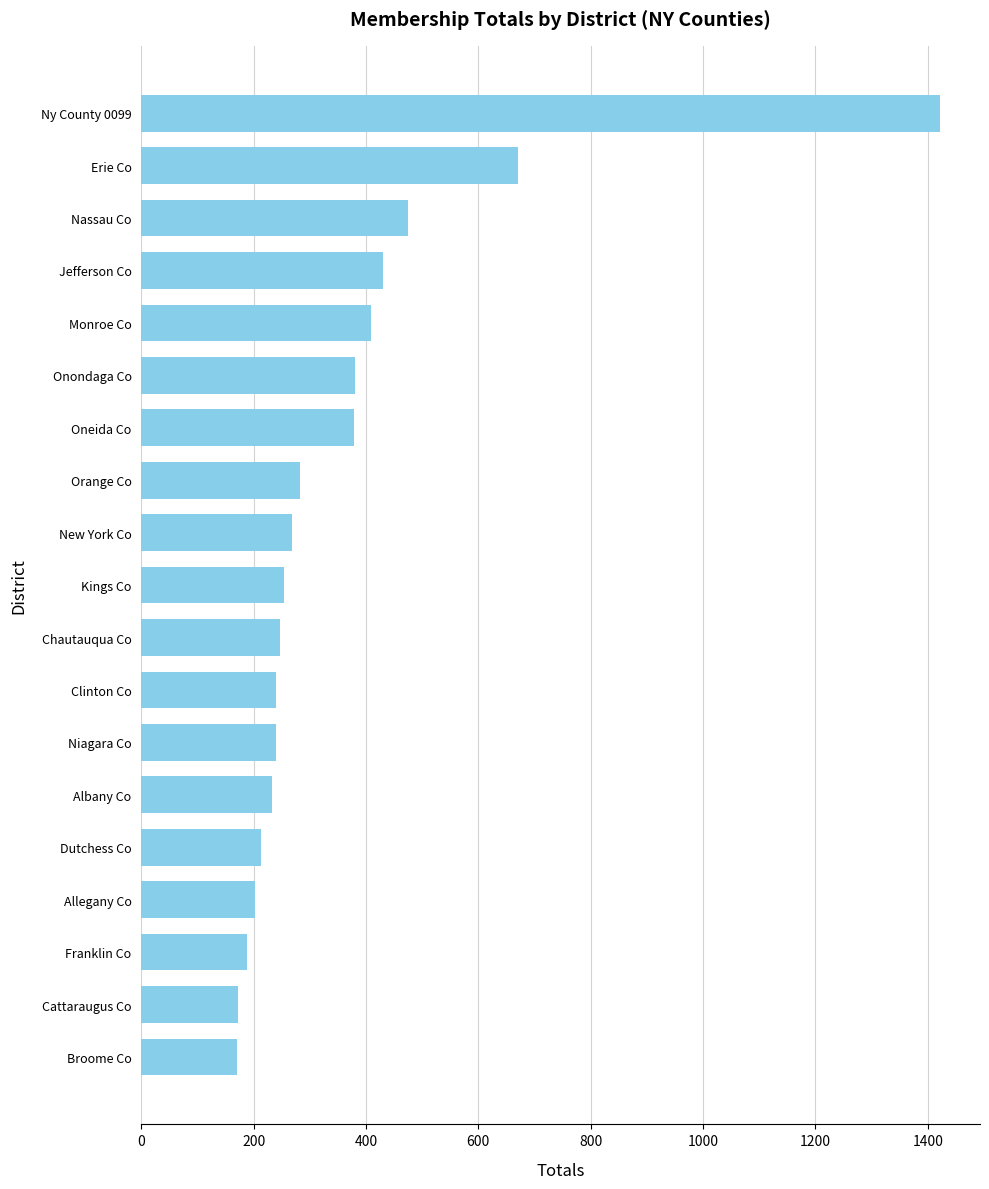

Read the value at Franklin Co.

189